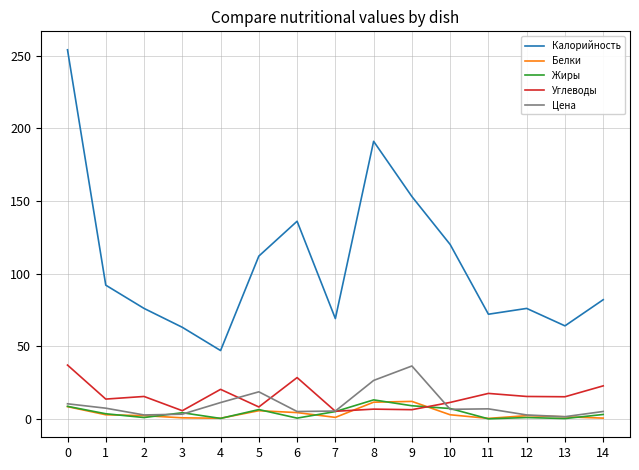

True or false: Калорийность and Углеводы intersect in this chart.

False